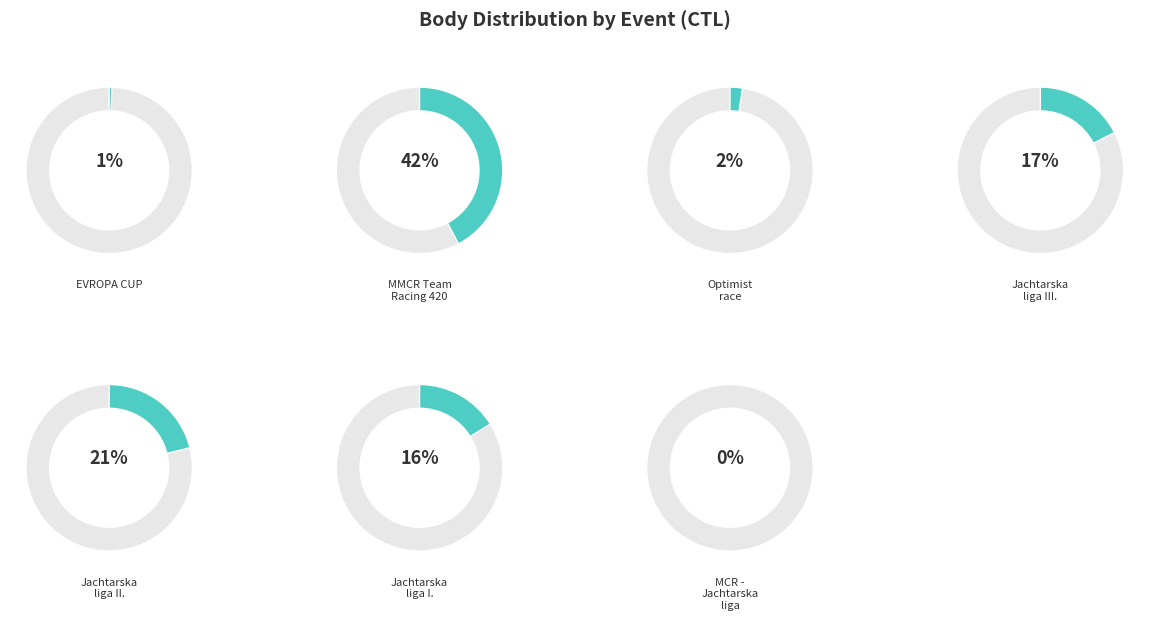

How many segments does this pie chart have?

7